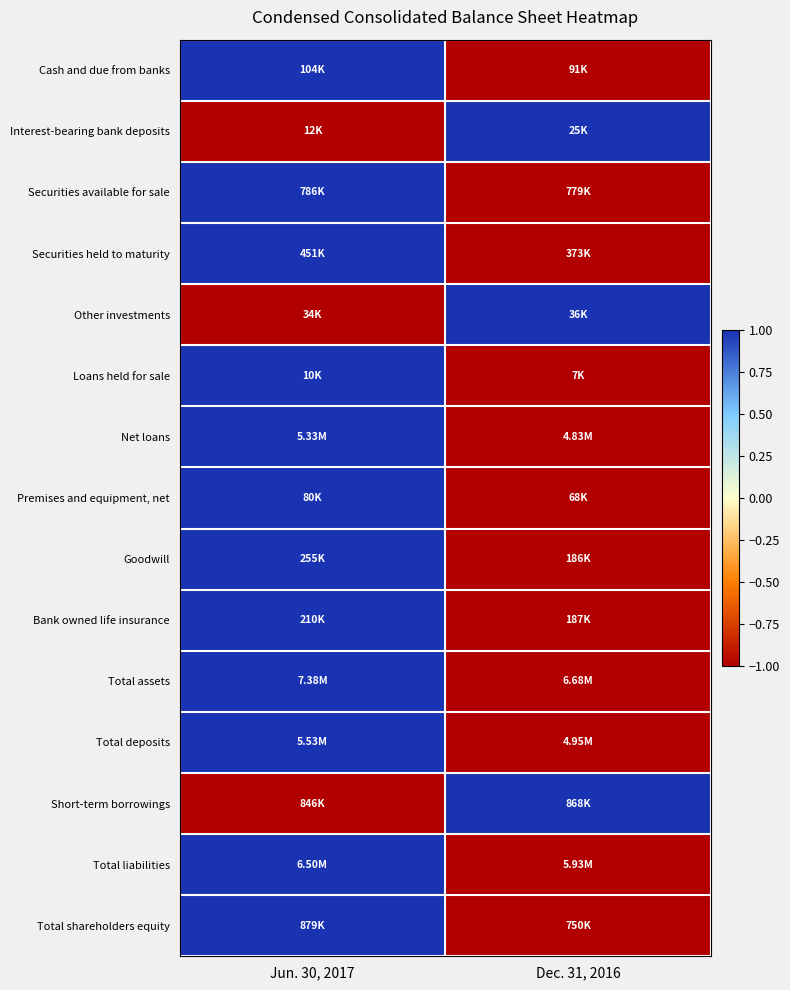

Reading left to right, list all the values displayed in this chart.

Cash and due from banks: Jun. 30, 2017=1.0	Dec. 31, 2016=-1.0
Interest-bearing bank deposits: Jun. 30, 2017=-1.0	Dec. 31, 2016=1.0
Securities available for sale: Jun. 30, 2017=1.0	Dec. 31, 2016=-1.0
Securities held to maturity: Jun. 30, 2017=1.0	Dec. 31, 2016=-1.0
Other investments: Jun. 30, 2017=-1.0	Dec. 31, 2016=1.0
Loans held for sale: Jun. 30, 2017=1.0	Dec. 31, 2016=-1.0
Net loans: Jun. 30, 2017=1.0	Dec. 31, 2016=-1.0
Premises and equipment, net: Jun. 30, 2017=1.0	Dec. 31, 2016=-1.0
Goodwill: Jun. 30, 2017=1.0	Dec. 31, 2016=-1.0
Bank owned life insurance: Jun. 30, 2017=1.0	Dec. 31, 2016=-1.0
Total assets: Jun. 30, 2017=1.0	Dec. 31, 2016=-1.0
Total deposits: Jun. 30, 2017=1.0	Dec. 31, 2016=-1.0
Short-term borrowings: Jun. 30, 2017=-1.0	Dec. 31, 2016=1.0
Total liabilities: Jun. 30, 2017=1.0	Dec. 31, 2016=-1.0
Total shareholders equity: Jun. 30, 2017=1.0	Dec. 31, 2016=-1.0